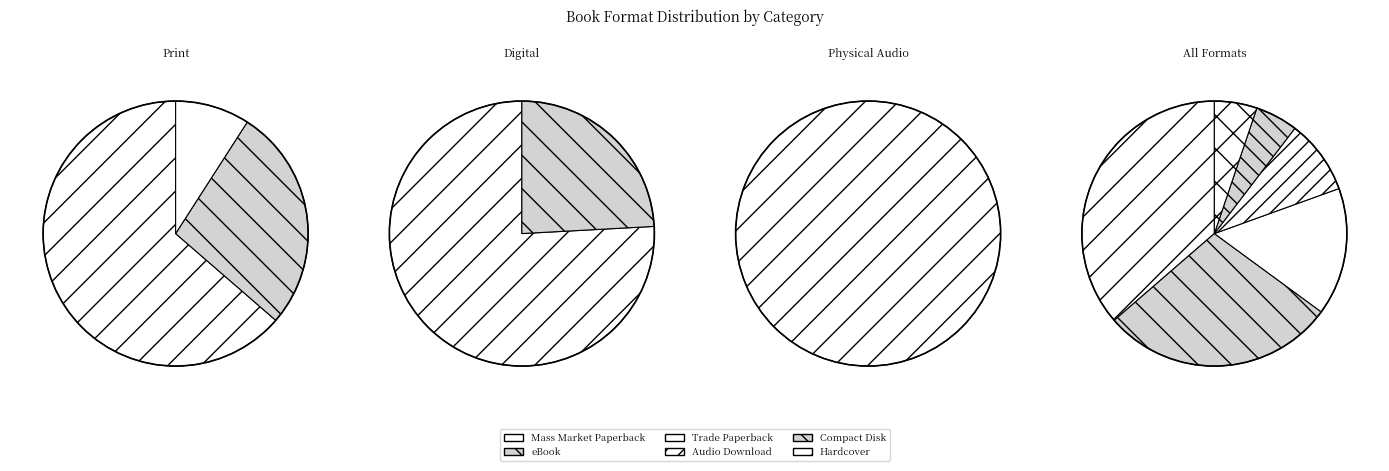

What percentage is the eBook slice, to the nearest percent?

29%